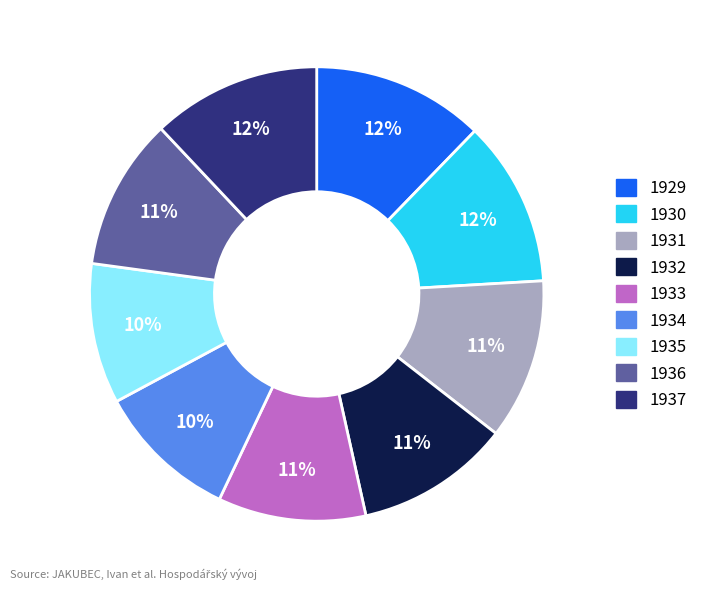

To the nearest percent, what is the difference between the largest and smallest slice percentages?

2%